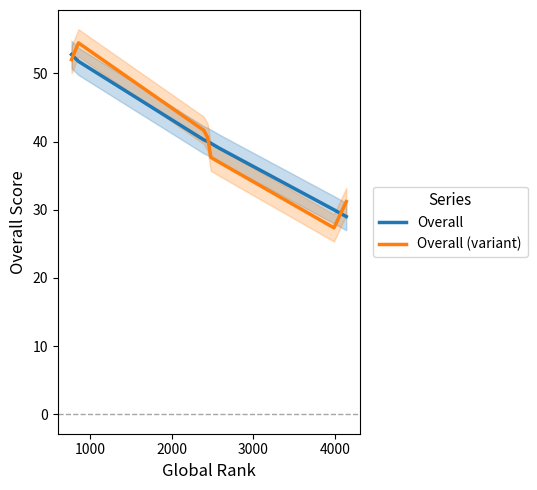

What is the minimum value for Overall (variant)?

27.3